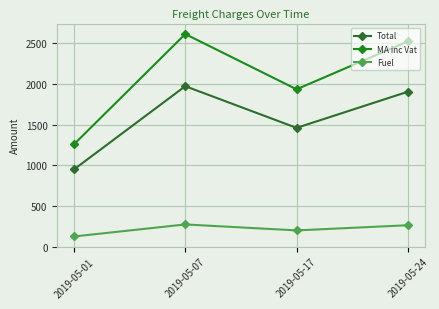

The value of Total at 2019-05-07 is 3521.3. True or false?

False